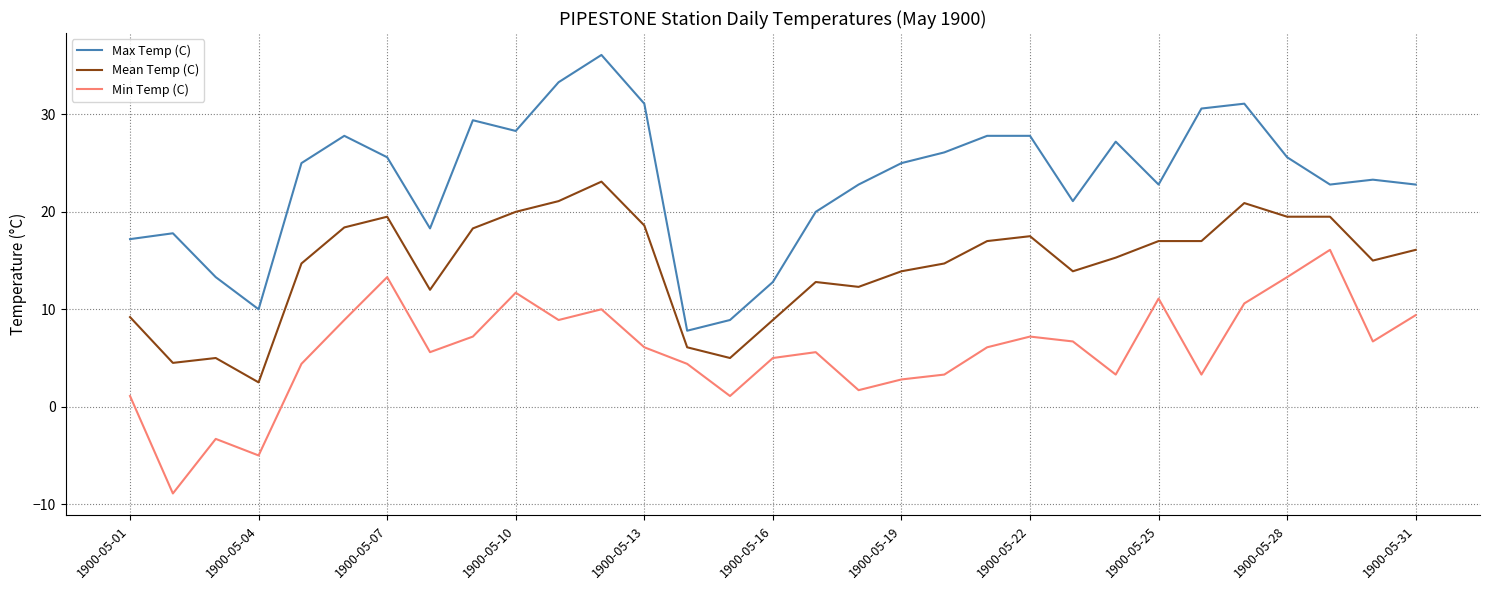

List the series in order of their overall mean, highest first.

Max Temp (C), Mean Temp (C), Min Temp (C)